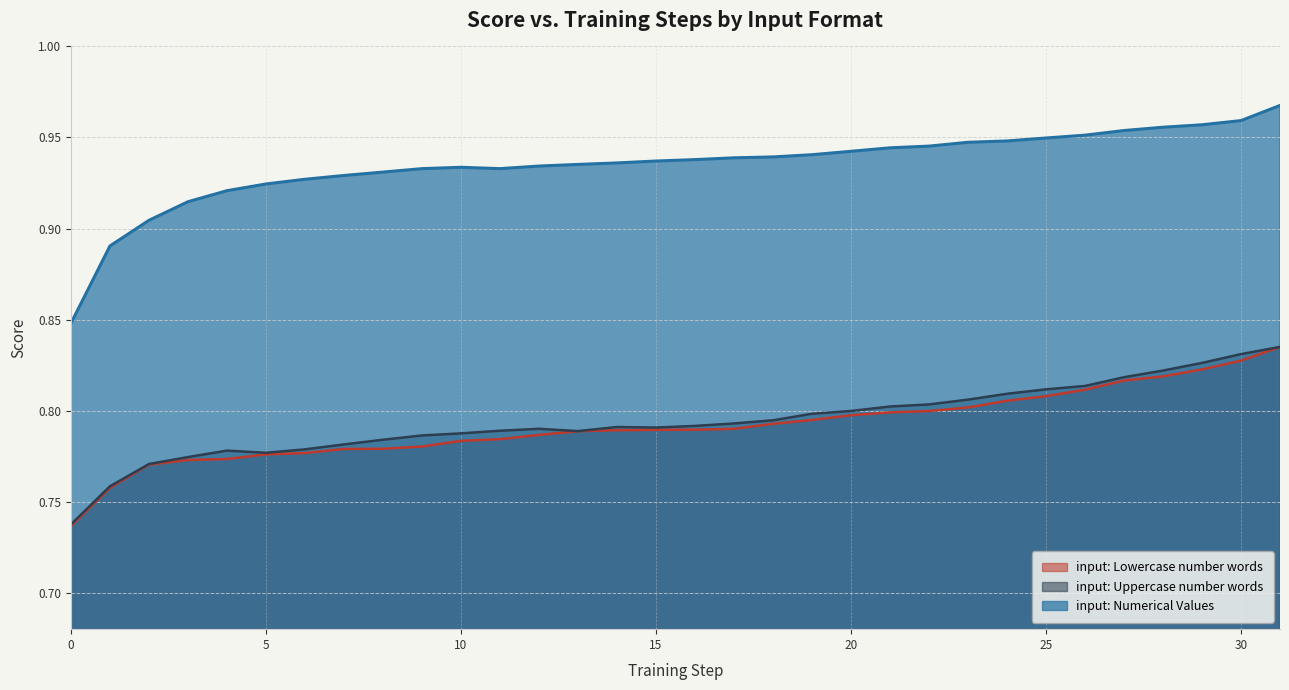

What is the minimum value shown in the chart?

0.7